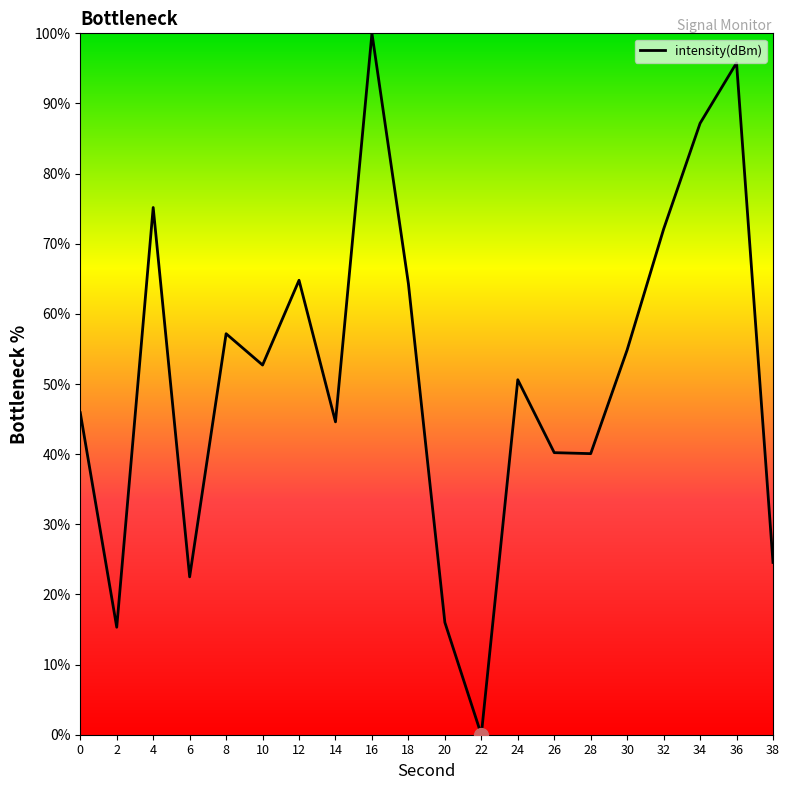

What is the change in value from 4 to 10?

-22.5